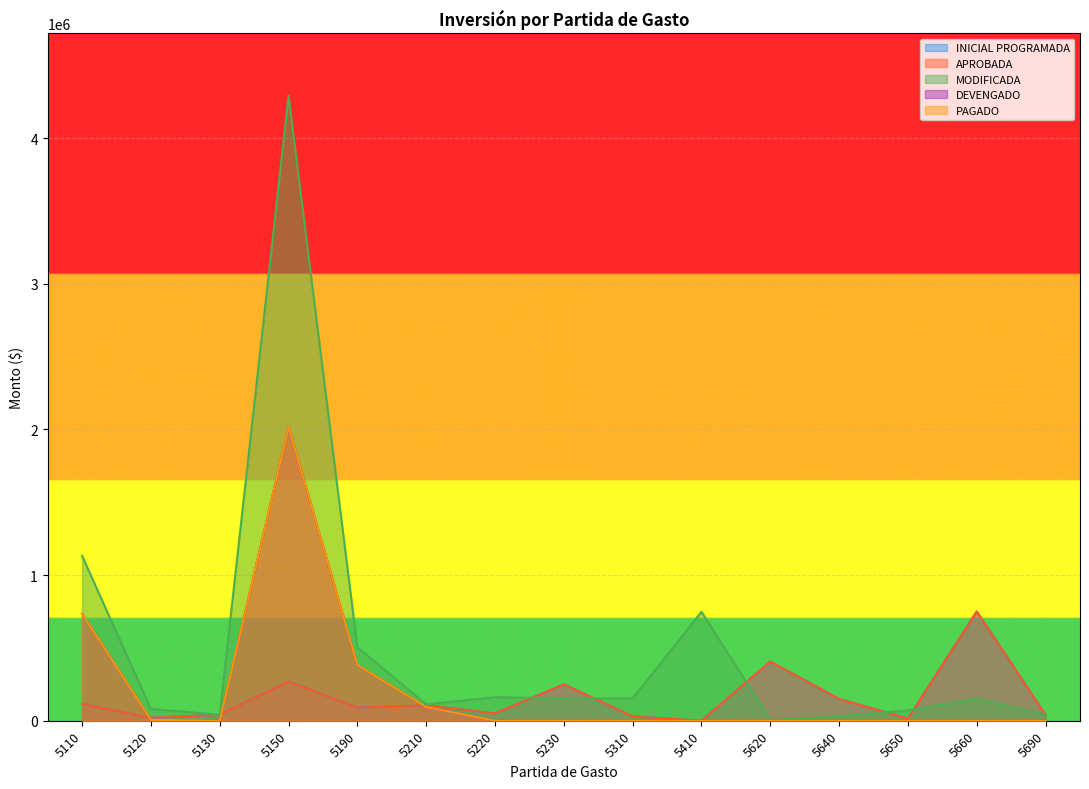

Reading left to right, list all the values displayed in this chart.

INICIAL PROGRAMADA: 5110=115000	5120=20000	5130=41120	5150=269000	5190=90000	5210=106000	5220=50000	5230=250000	5310=30032	5410=0	5620=405968	5640=150000	5650=15000	5660=750000	5690=40000
APROBADA: 5110=115000	5120=20000	5130=41120	5150=269000	5190=90000	5210=106000	5220=50000	5230=250000	5310=30032	5410=0	5620=405968	5640=150000	5650=15000	5660=750000	5690=40000
MODIFICADA: 5110=1131772	5120=80452	5130=41120	5150=4289290	5190=504474	5210=112425	5220=161789	5230=153567	5310=153109	5410=747900	5620=5968	5640=29000	5650=71000	5660=150000	5690=40000
DEVENGADO: 5110=734628	5120=5952	5130=0	5150=2016969	5190=382665	5210=94013	5220=0	5230=0	5310=0	5410=0	5620=0	5640=0	5650=0	5660=0	5690=0
PAGADO: 5110=734628	5120=5952	5130=0	5150=2016969	5190=382665	5210=94013	5220=0	5230=0	5310=0	5410=0	5620=0	5640=0	5650=0	5660=0	5690=0